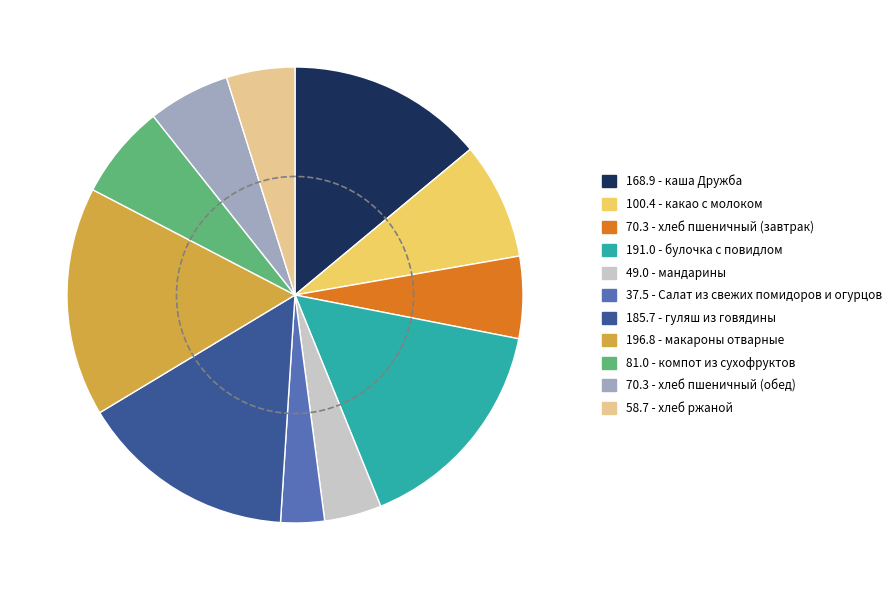

What percentage is the булочка с повидлом slice, to the nearest percent?

16%